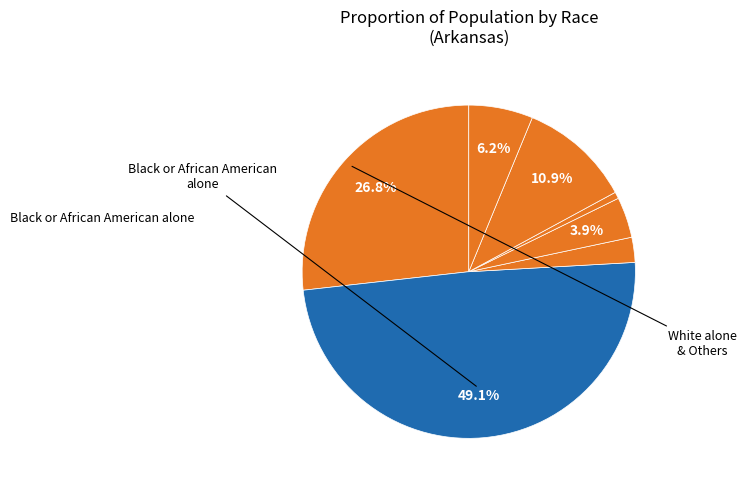

Count the number of slices in the pie.

7